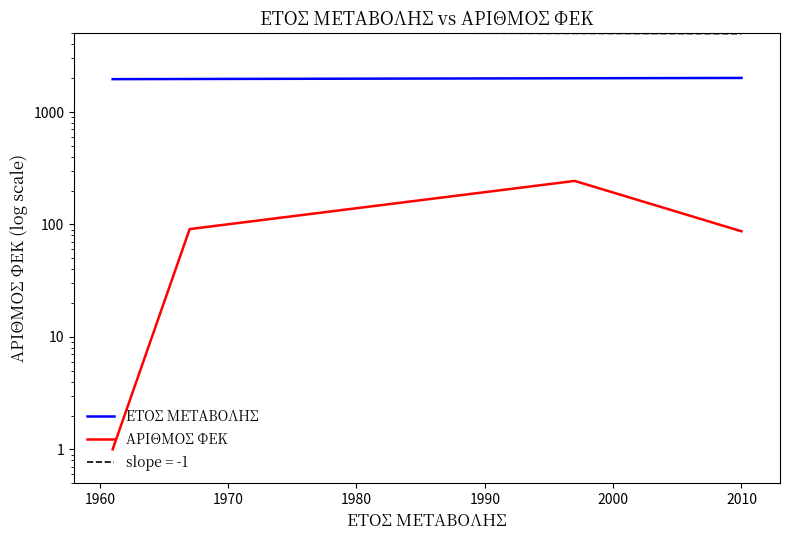

Reading left to right, transcribe all the data shown in this chart.

ΕΤΟΣ ΜΕΤΑΒΟΛΗΣ: 1961	1967	1997	2010
ΑΡΙΘΜΟΣ ΦΕΚ: 1	91	244	87